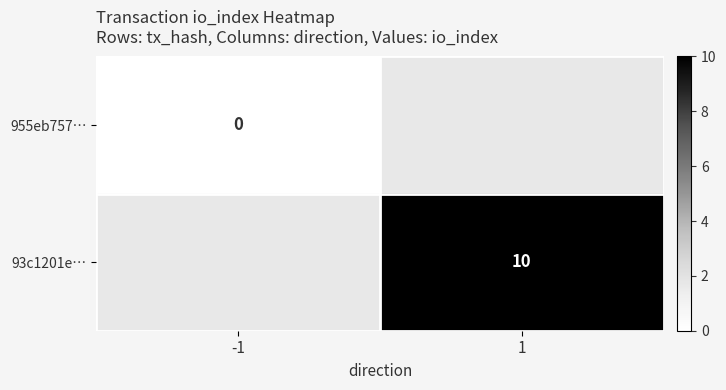

Is the value of 955eb757… at -1 greater than the value of 93c1201e… at 1?

No